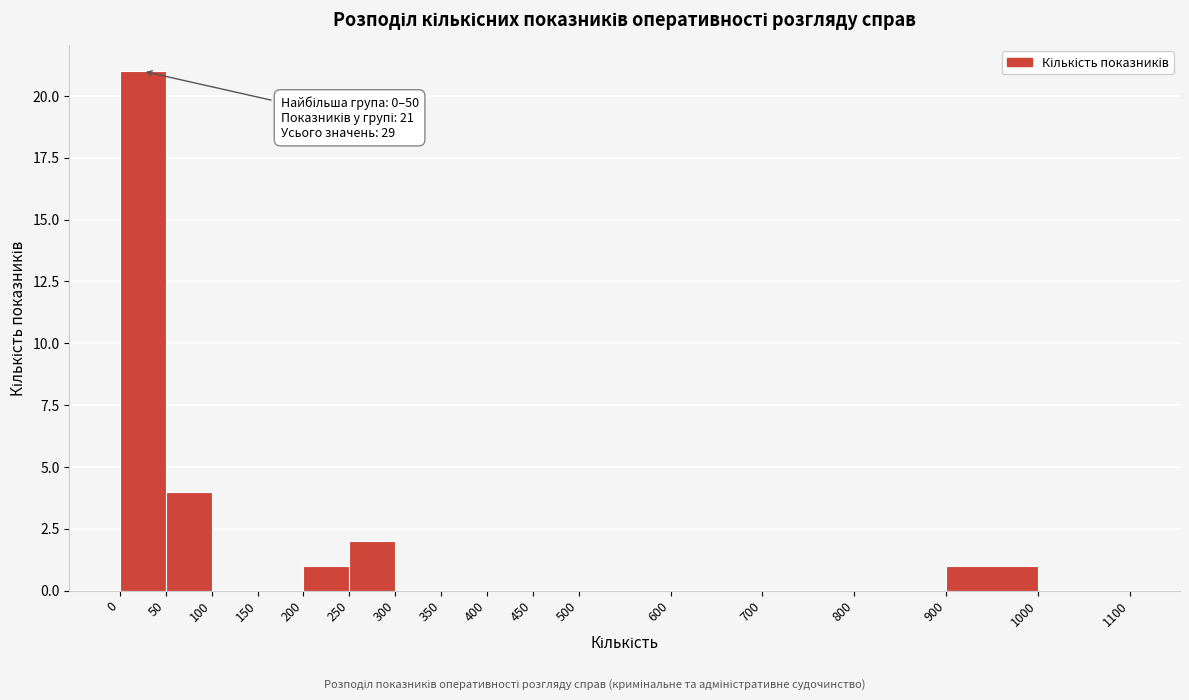

Over which range of the x-axis is the bar tallest?

0 to 50